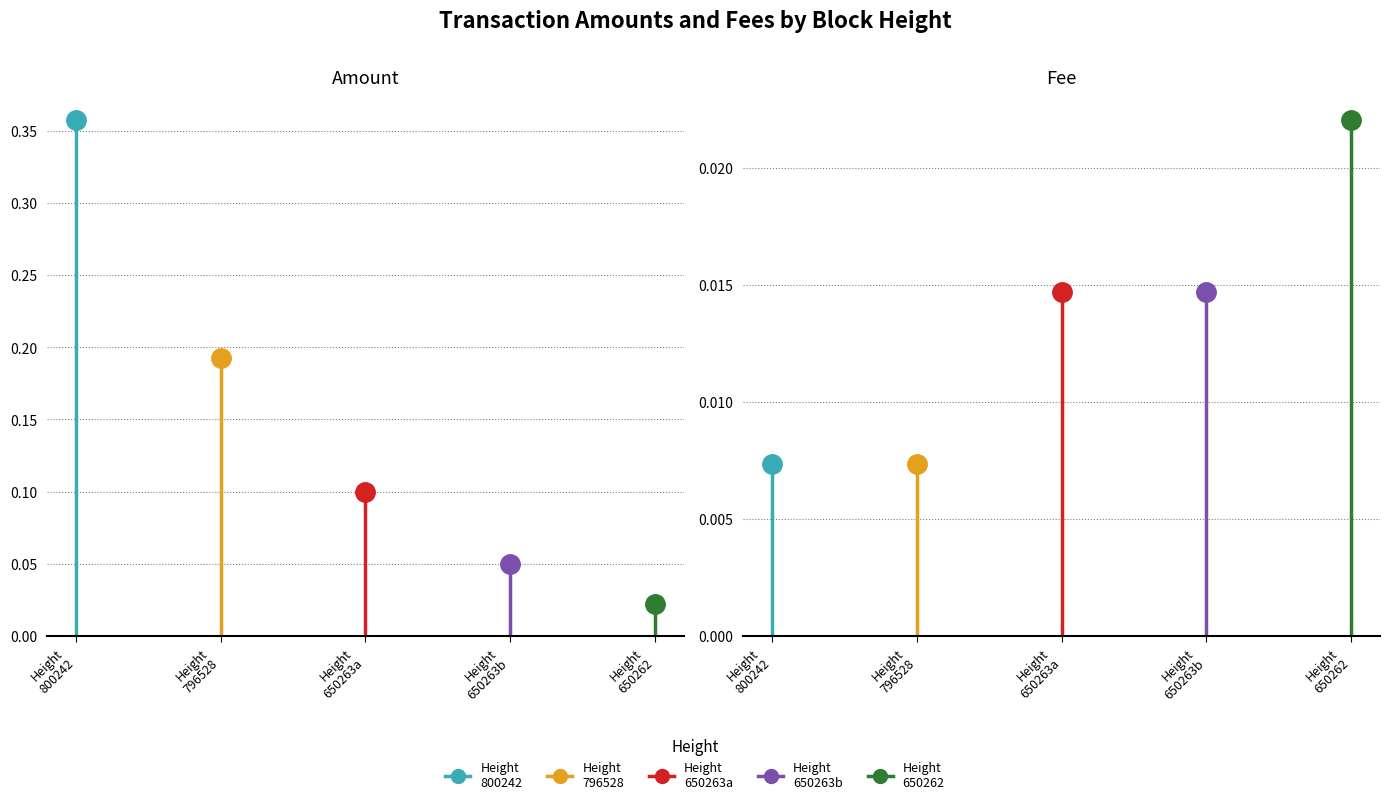

Is the value of Height
650262 at Height
800242 greater than the value of Height
800242 at Height
796528?

No